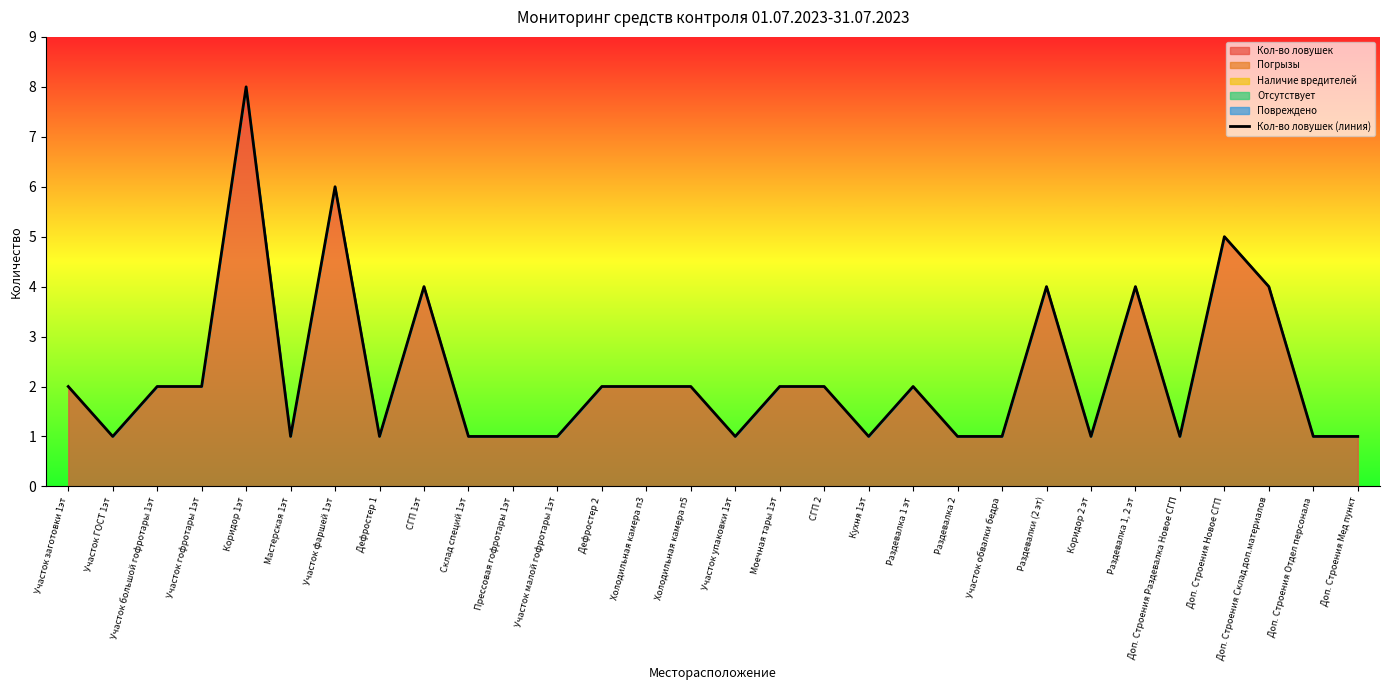

How many interior local valleys (lower than both neighbors) does the data have?

7